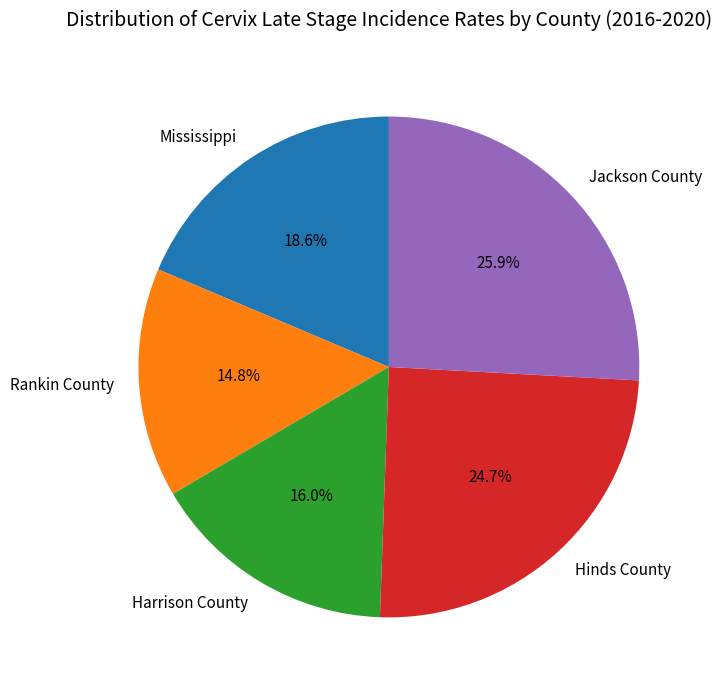

Which slice is the smallest?

Rankin County